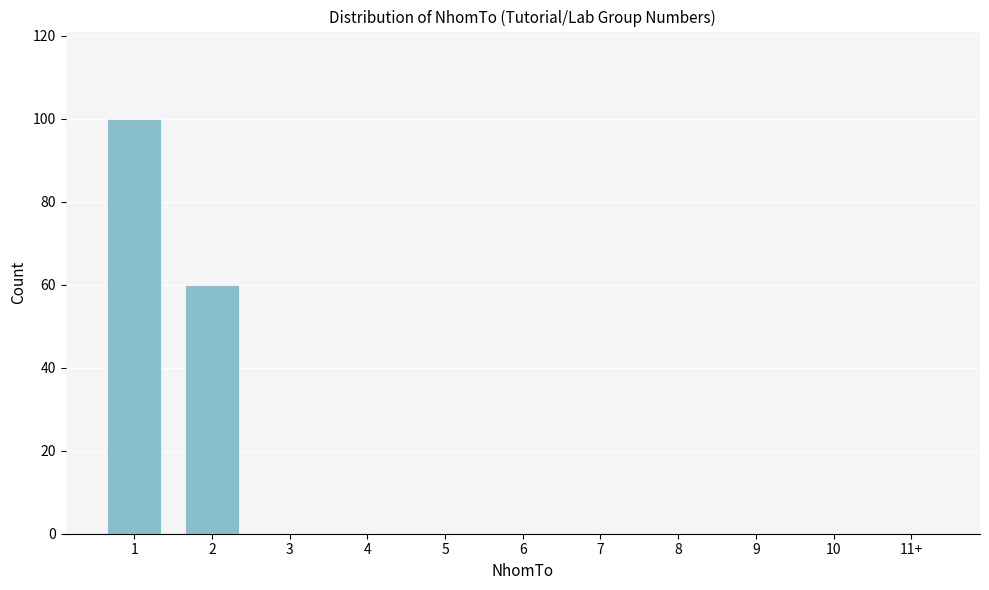

Reading right to left, list all the values displayed in this chart.

11+=0	10=0	9=0	8=0	7=0	6=0	5=0	4=0	3=0	2=60	1=100